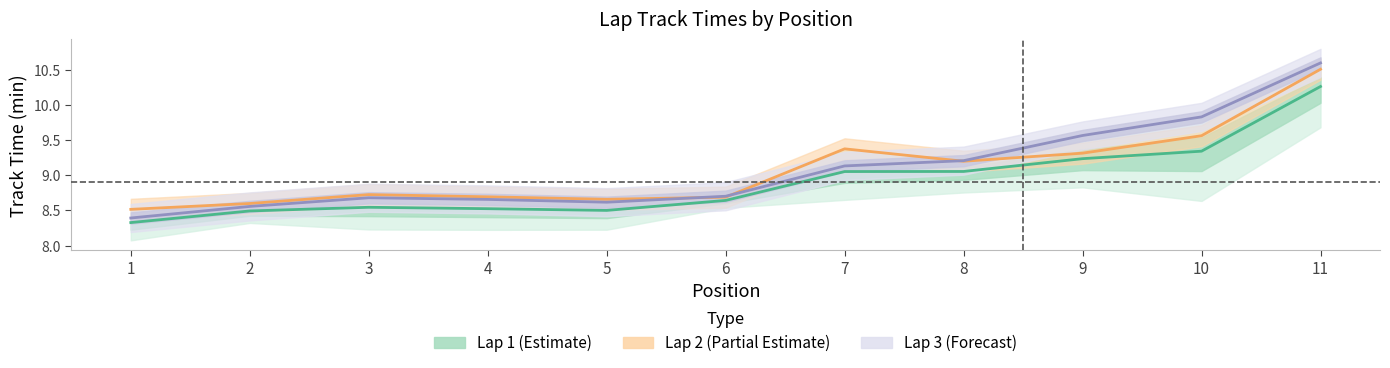

Which series has the largest total across all categories?

Lap 3 center